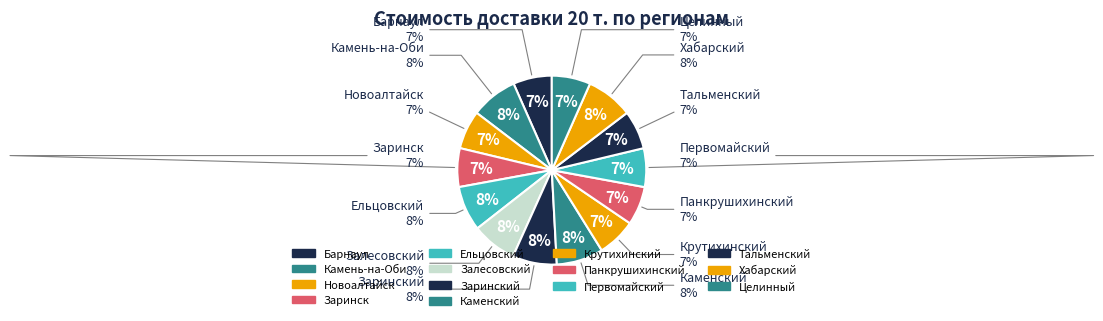

Is there a majority slice in this chart?

No